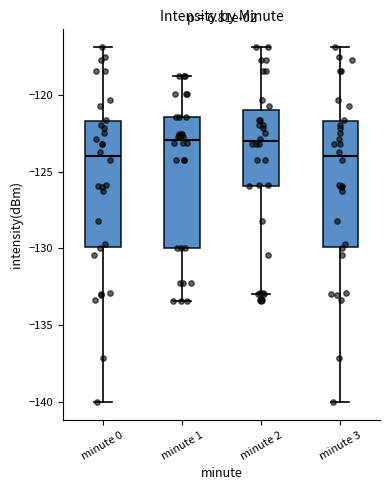

Reading left to right, read every box against the y-axis: the position of its median line, the range the box covers, and the ends of its whiskers. The values are not printed on the chart, so give them approximately, as read against the axis.

minute 0: median -124.0, box -130.0 to -121.5, whiskers -140.0 to -117.0
minute 1: median -123.0, box -130.0 to -121.5, whiskers -133.5 to -119.0
minute 2: median -123.0, box -126.0 to -121.0, whiskers -133.0 to -117.0
minute 3: median -124.0, box -130.0 to -121.5, whiskers -140.0 to -117.0